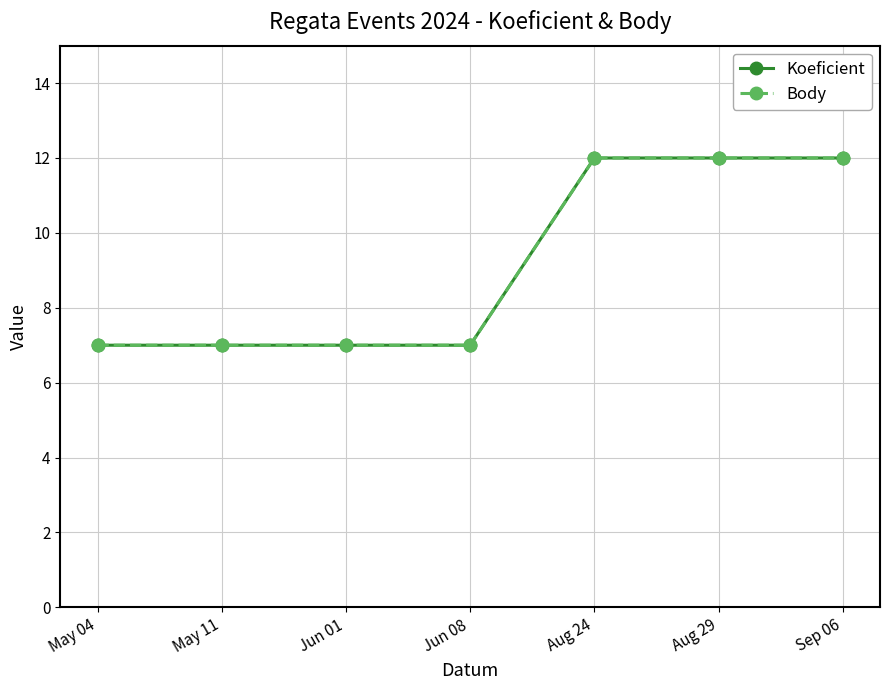

What position from the right is Aug 24?

3